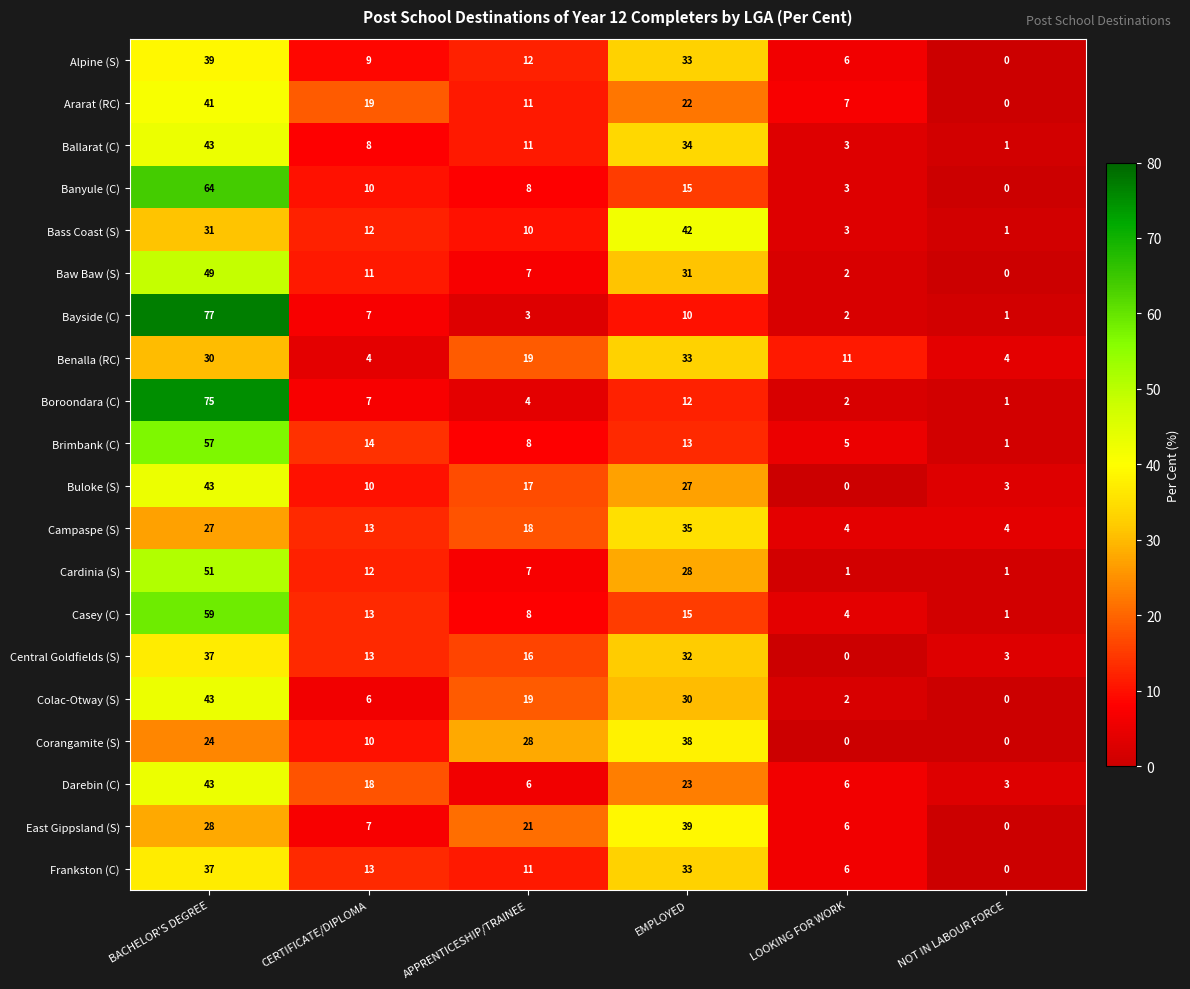

The Darebin (C) series shows 3 at NOT IN LABOUR FORCE. True or false?

True